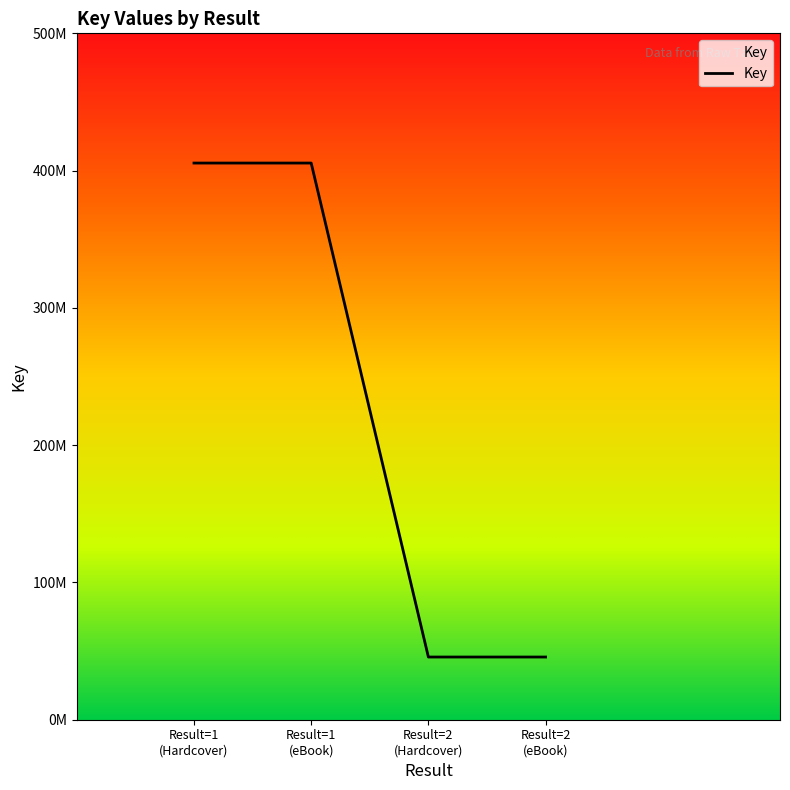

What is the smallest value displayed?

45667967